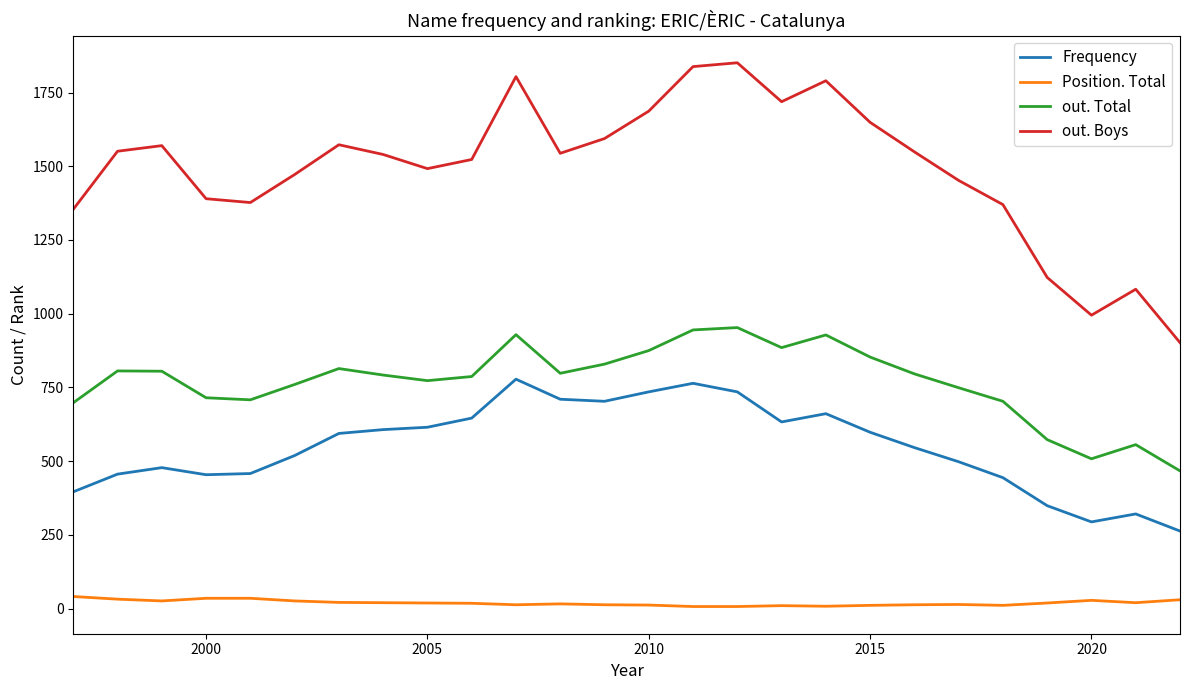

Which series has the widest spread of values?

out. Boys